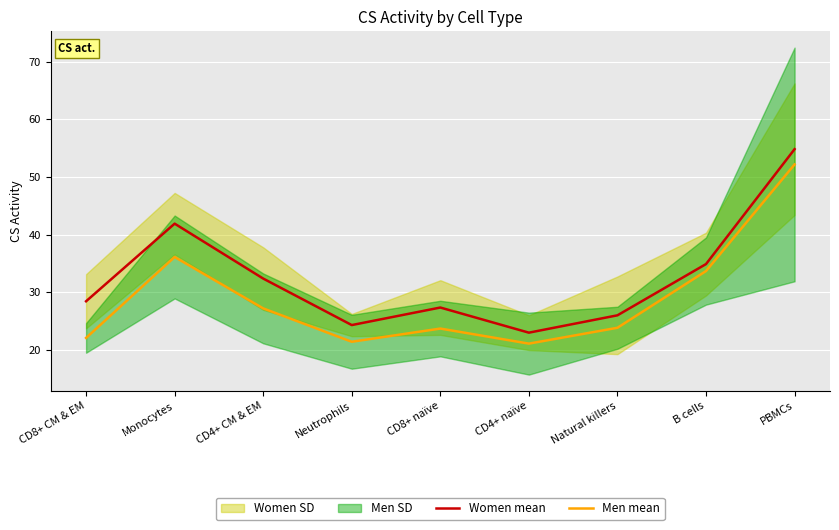

How many lines are shown in the chart?

2